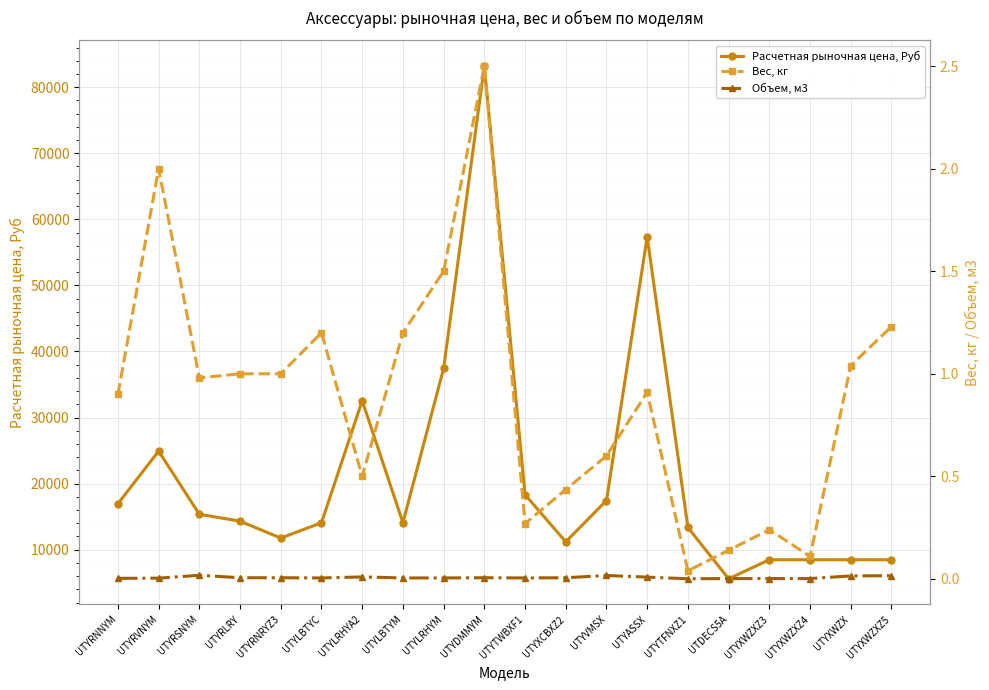

What is the difference between the Вес, кг values at UTYRVNYM and UTYTFNXZ1?

2.0